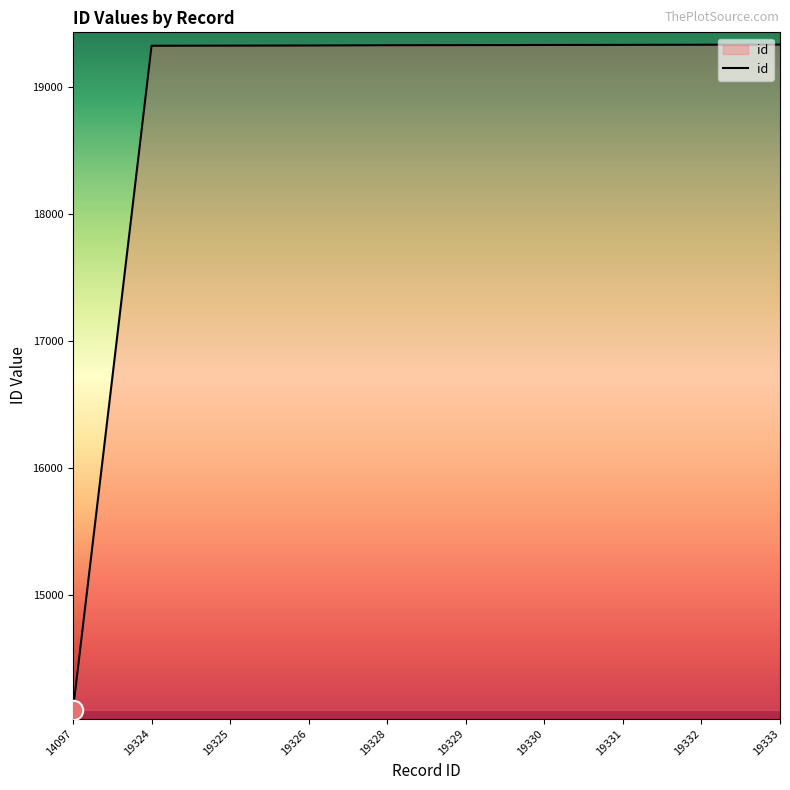

What is the ratio of the value at 19330 to the value at 19328?

1.0